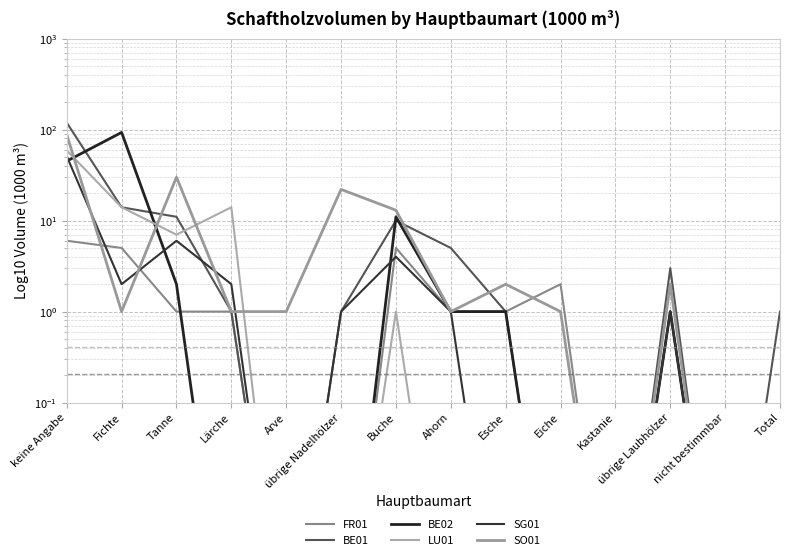

Which category has the lowest value in the FR01 series?

Arve